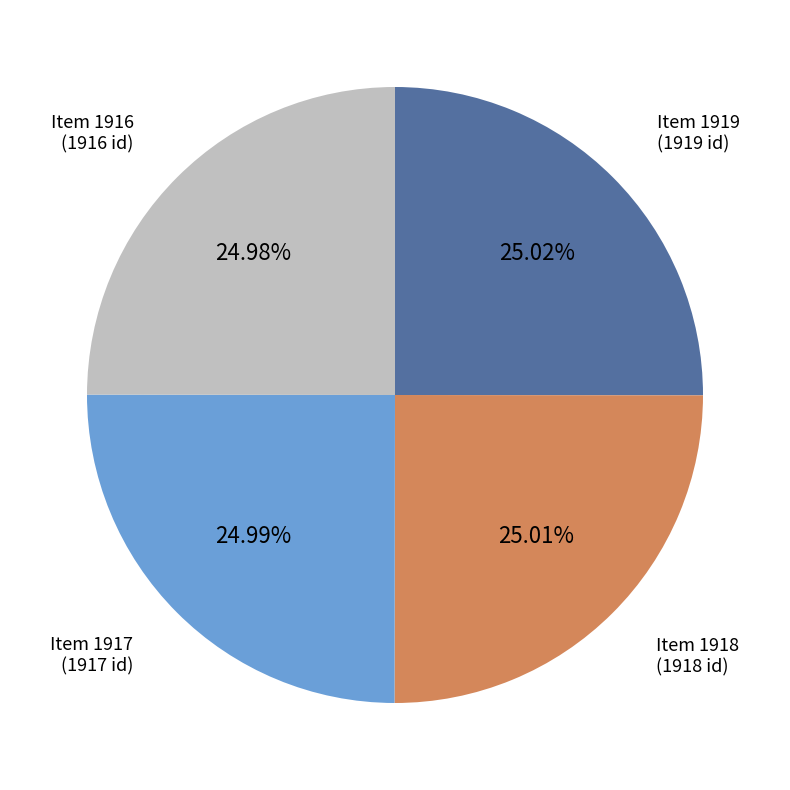

True or false: Item 1916 accounts for 20% of the total.

False